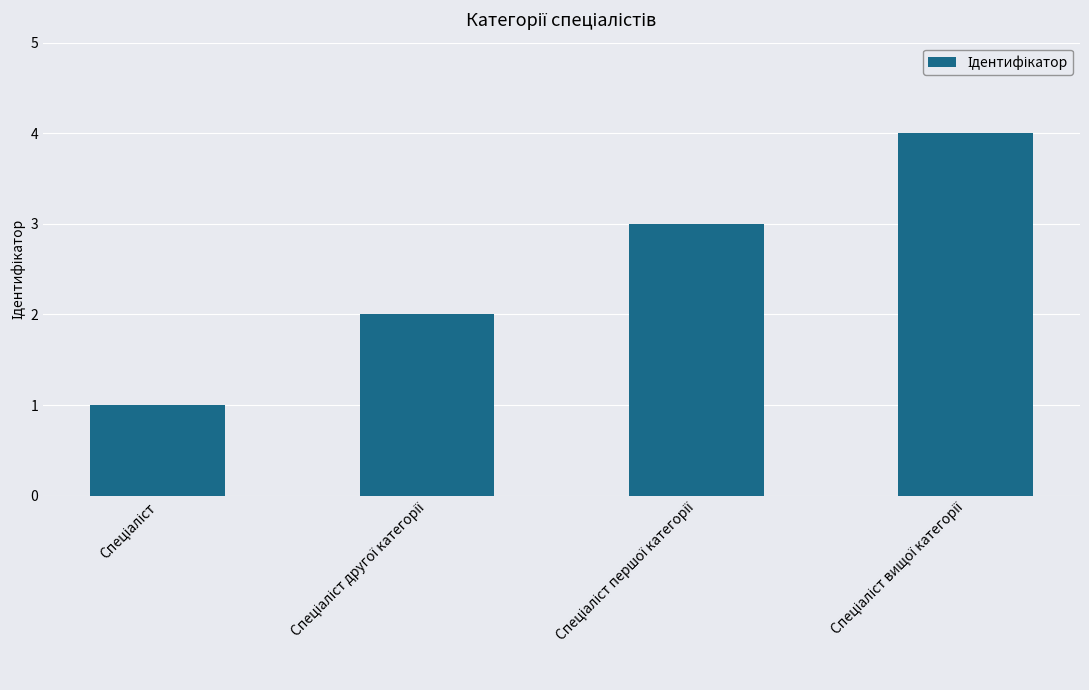

What is the difference between the maximum and minimum values?

3